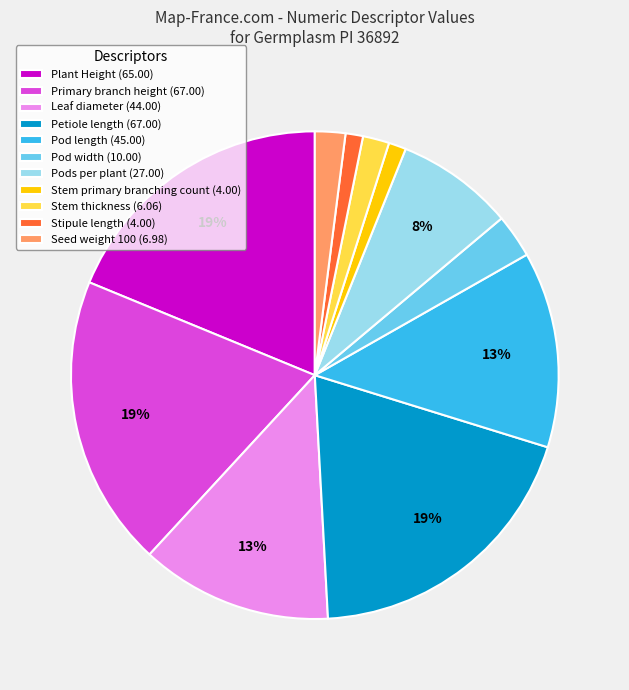

To the nearest percent, what is the combined percentage of Stem primary branching count and Pod length?

14%